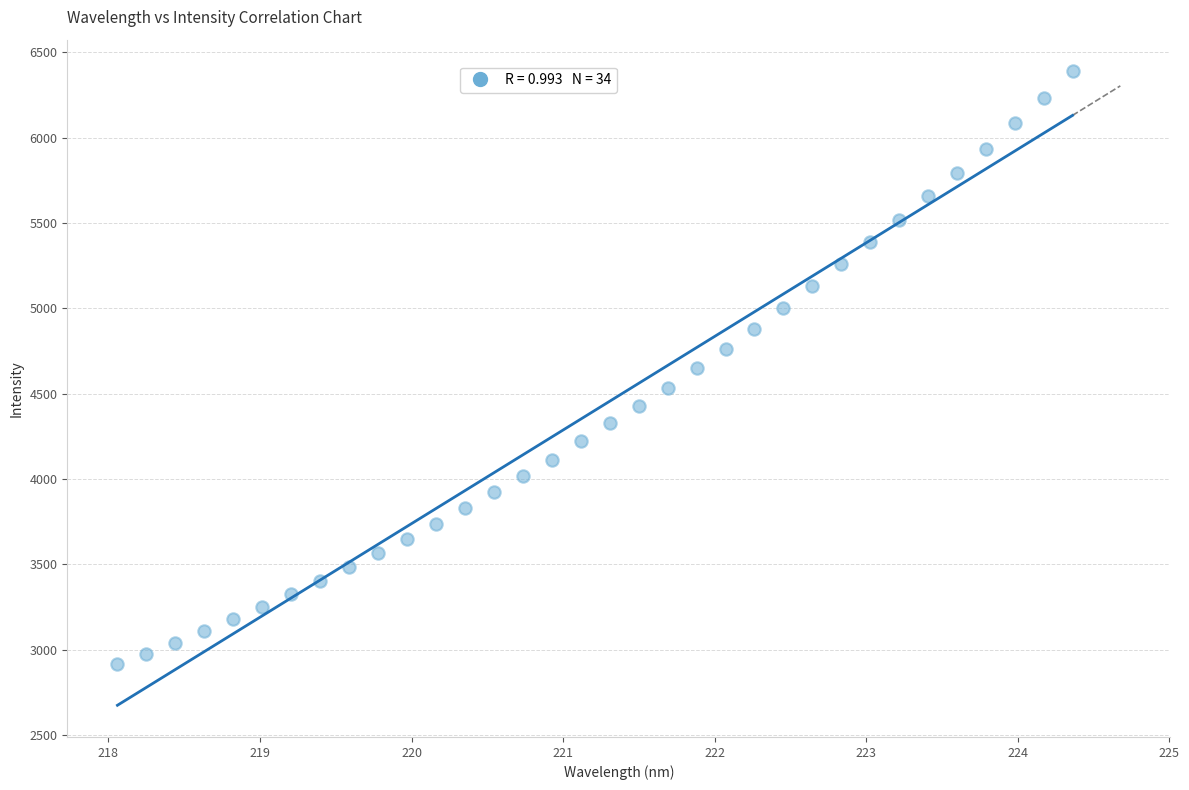

What is the range of X values (max minus min)?

6.3